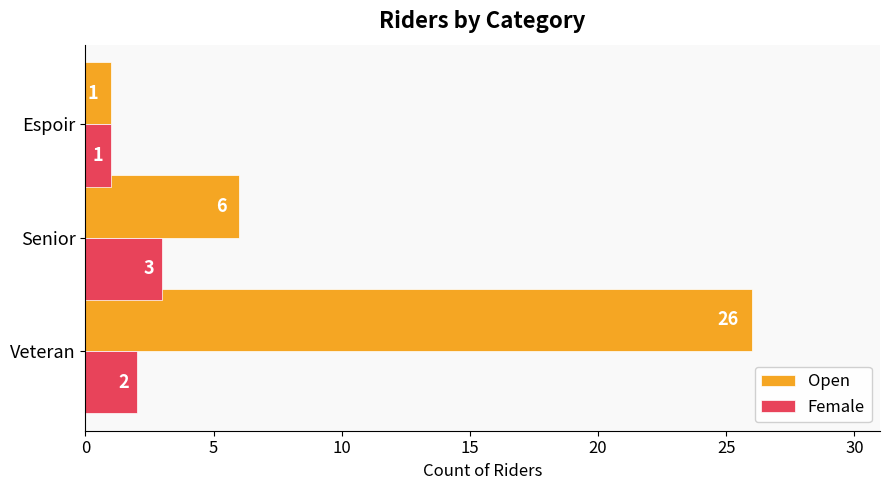

At which category is the sum across all series the highest?

Veteran